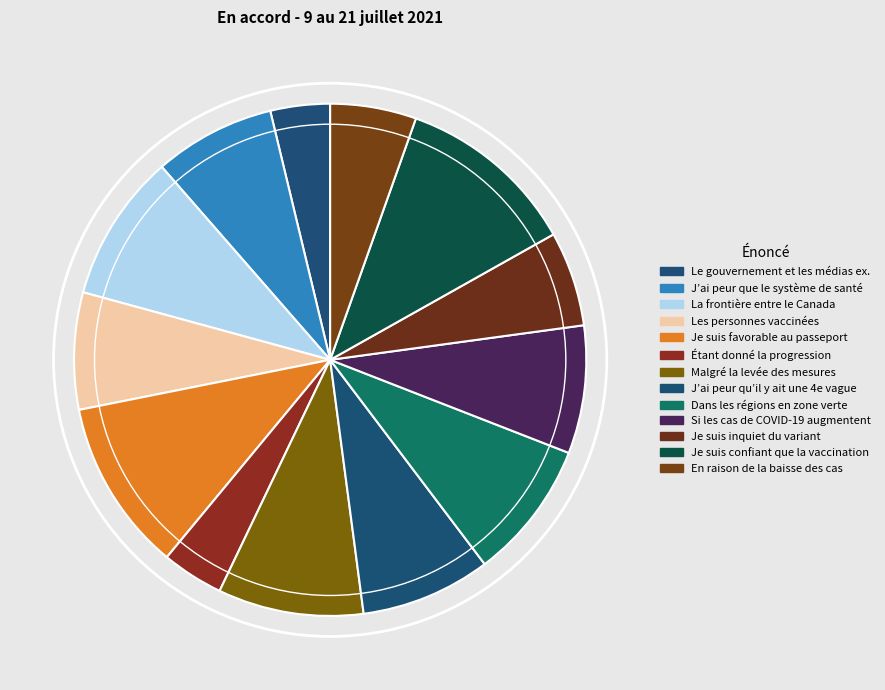

How many segments does this pie chart have?

13